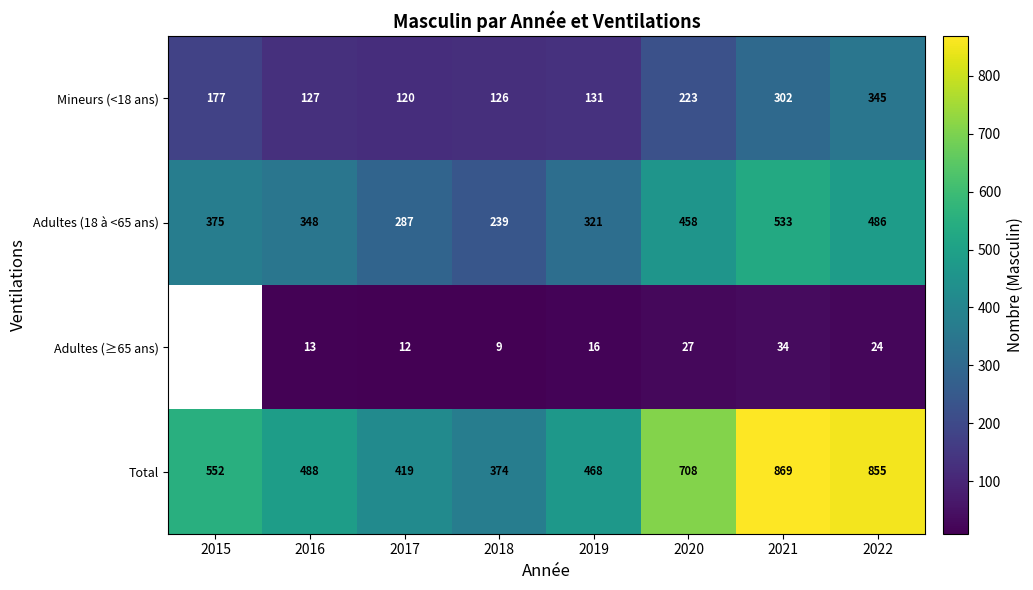

At which label is Total closest to 621?

2015